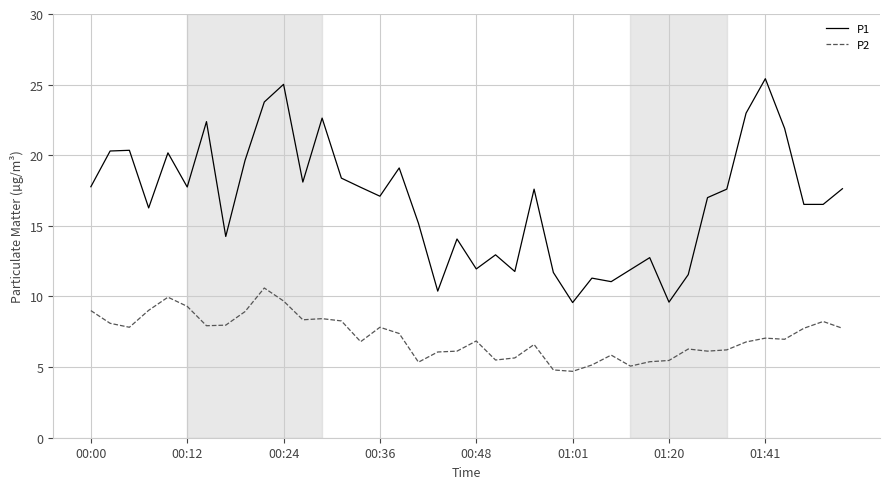

What is the smallest value displayed?

4.7